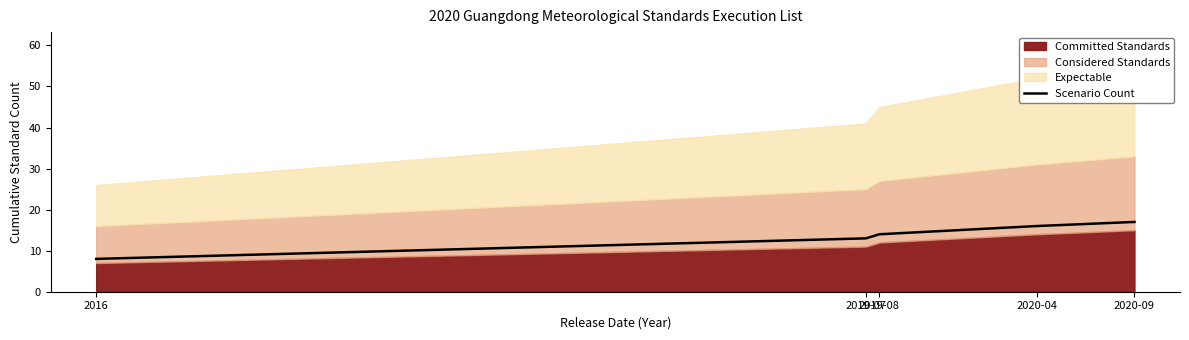

List the labels in order of value, smallest first.

2016, 2019-07, 2019-08, 2020-04, 2020-09